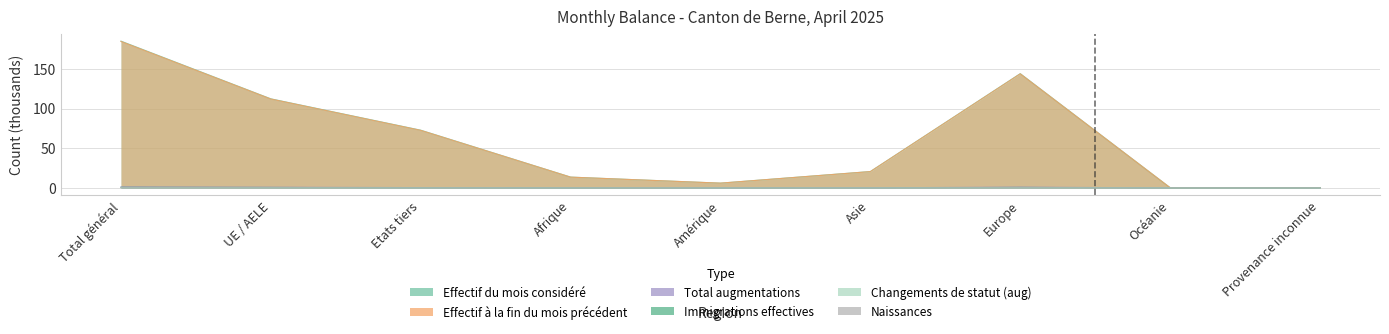

Where is the first local maximum for Effectif du mois considéré?

Europe